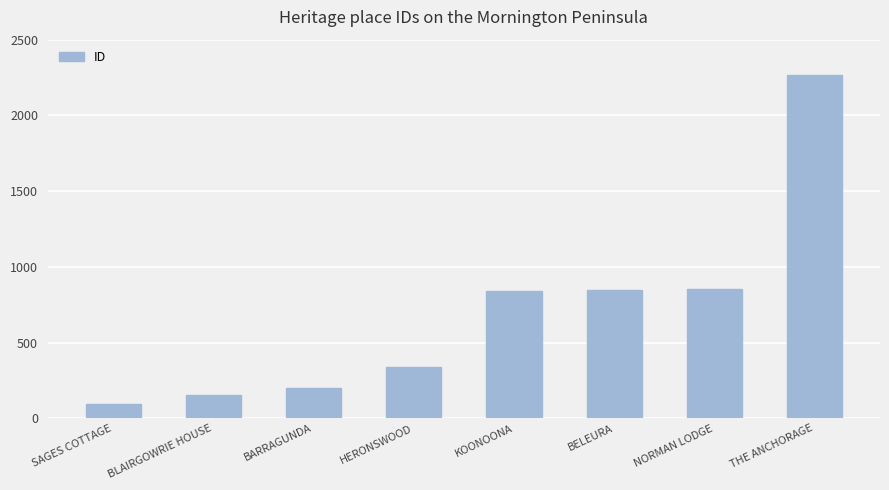

What is the average value?

699